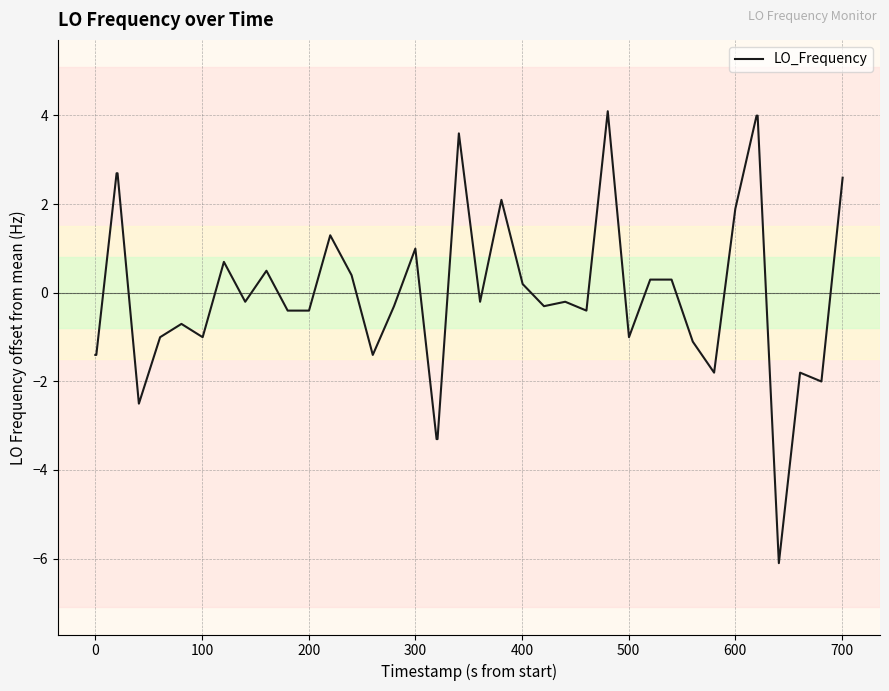

What is the smallest value displayed?

-6.1